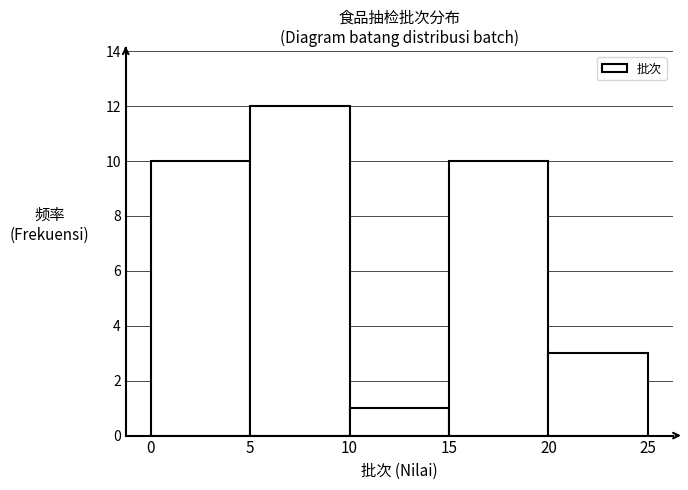

Reading left to right, list every bar in this chart as the range it spans on the x-axis followed by its height. The values are not printed on the chart, so give them approximately, as read against the axis.

0 to 5: 10
5 to 10: 12
10 to 15: 1
15 to 20: 10
20 to 25: 3